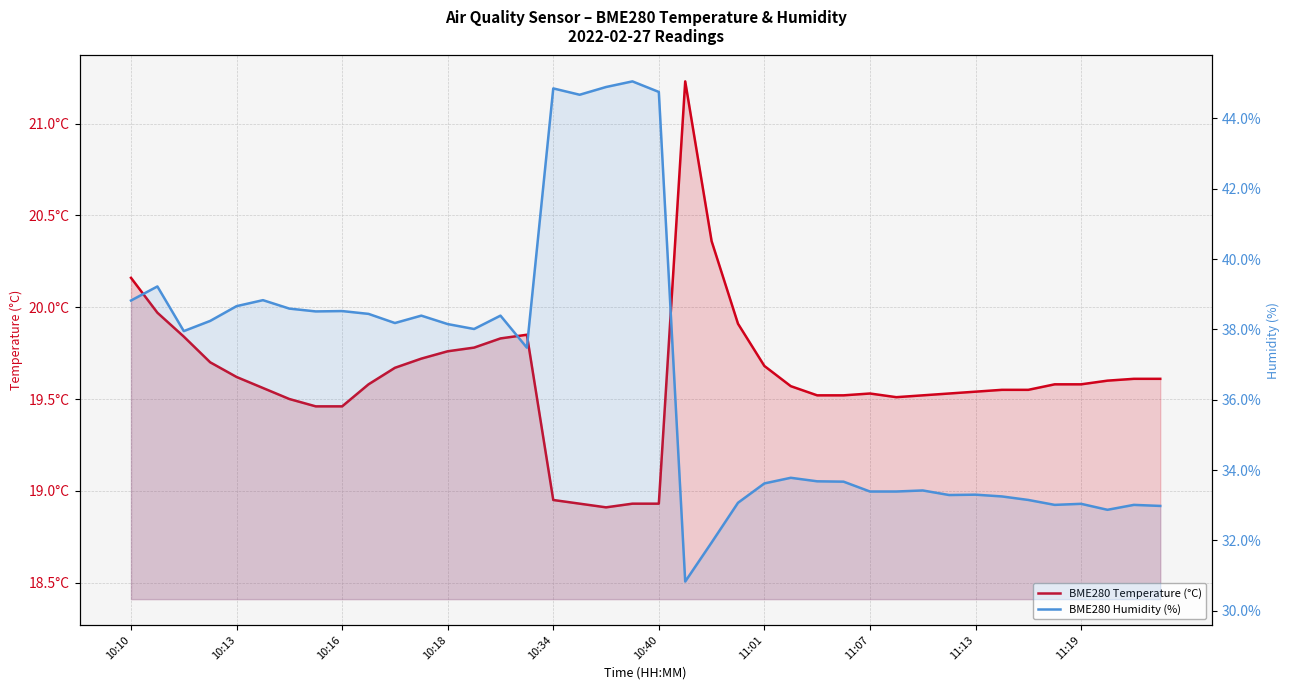

At which category does BME280 Temperature (°C) reach its first local peak?

15